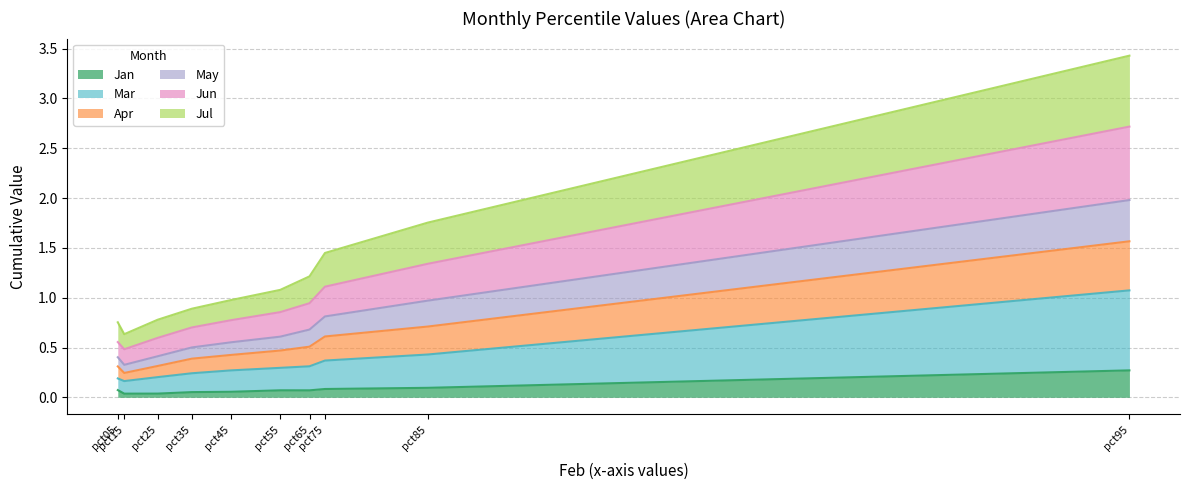

At which category does the chart reach its peak across all series?

pct95